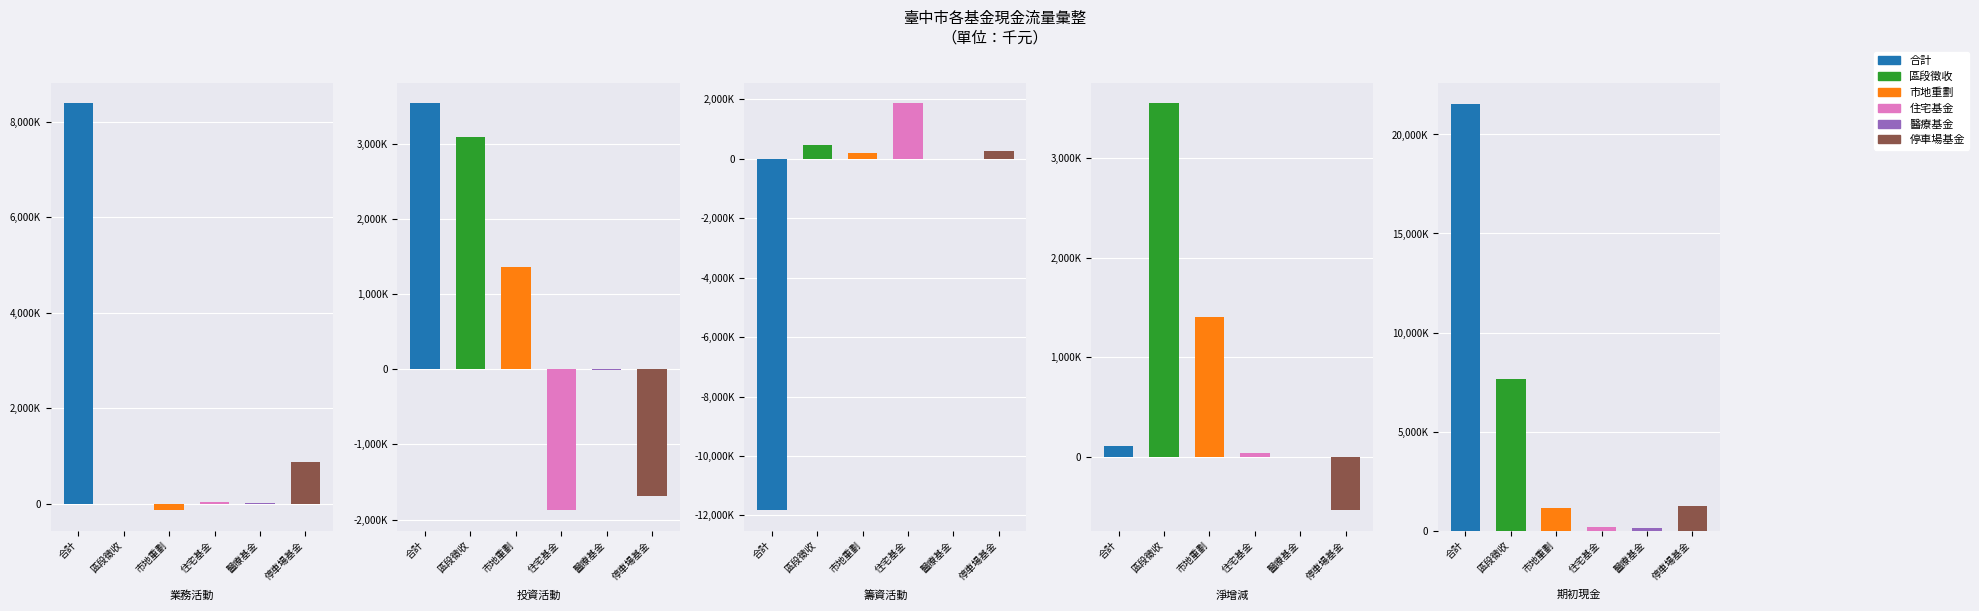

Which has a higher value, 投資活動之淨現金流入(流出) or 現金及約當現金之淨增（淨減）?

投資活動之淨現金流入(流出)